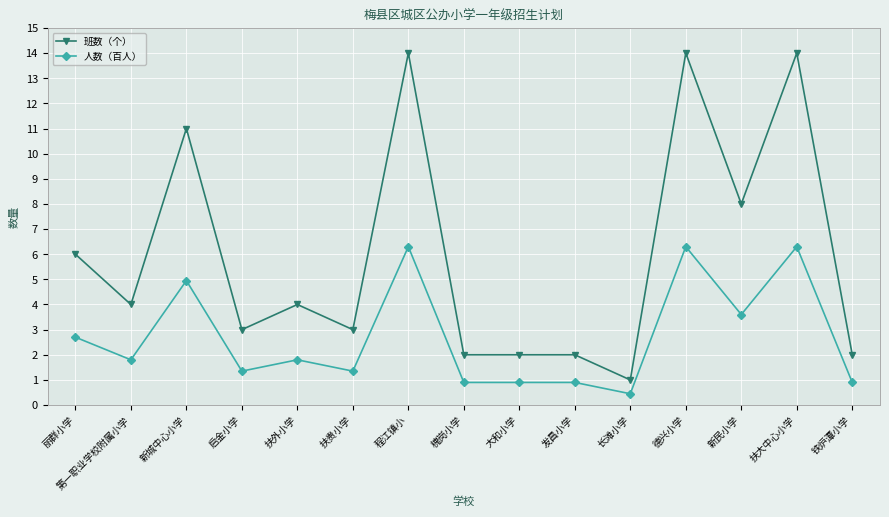

How many series are shown in this chart?

2